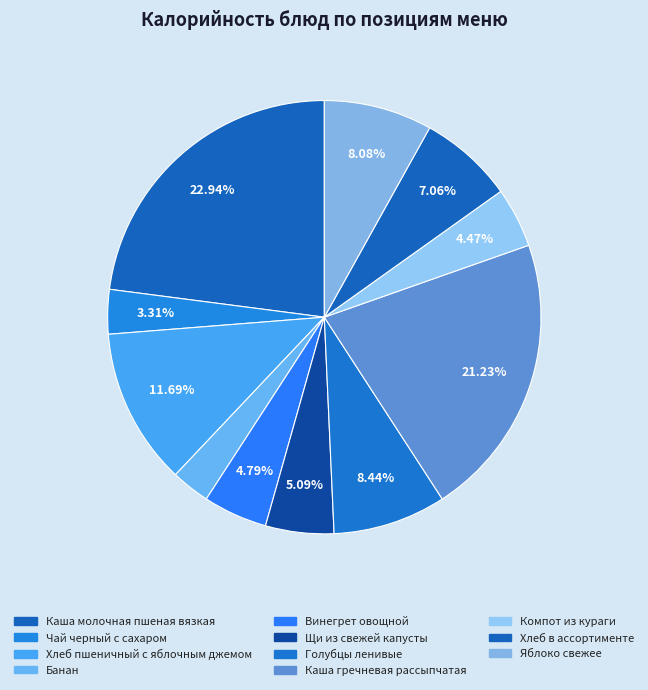

How many slices are in this pie chart?

11